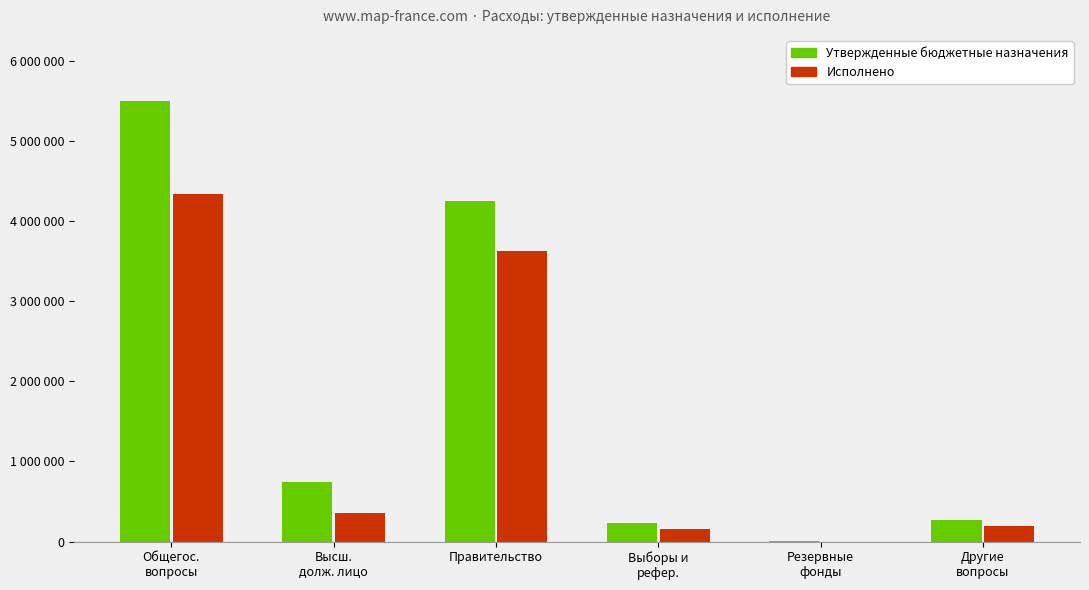

True or false: Исполнено has a value of 0.0 at Резервные
фонды.

True